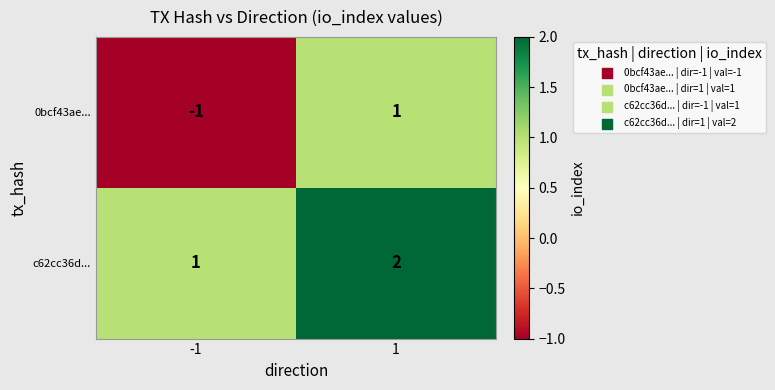

List the series in order of their peak value, lowest first.

0bcf43ae..., c62cc36d...